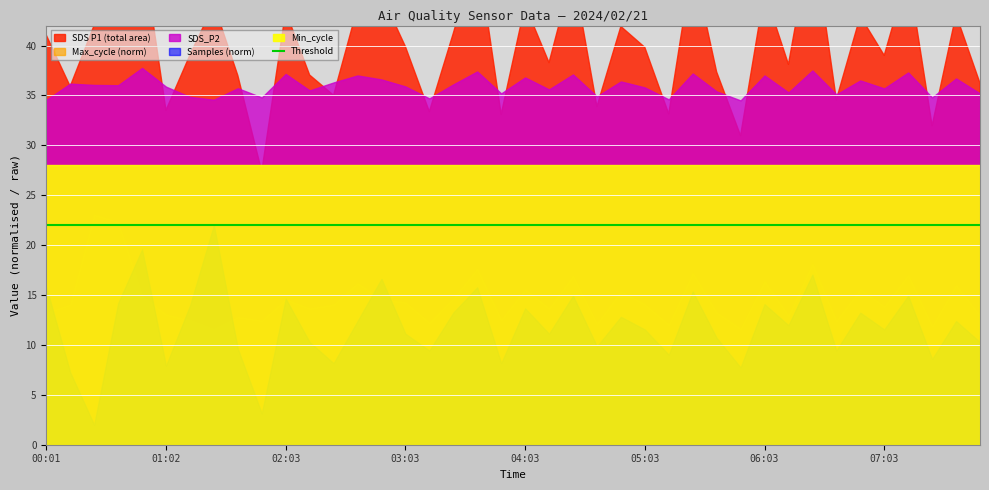

What is the difference between the maximum and second lowest values in the SDS_P1 series?

5.5